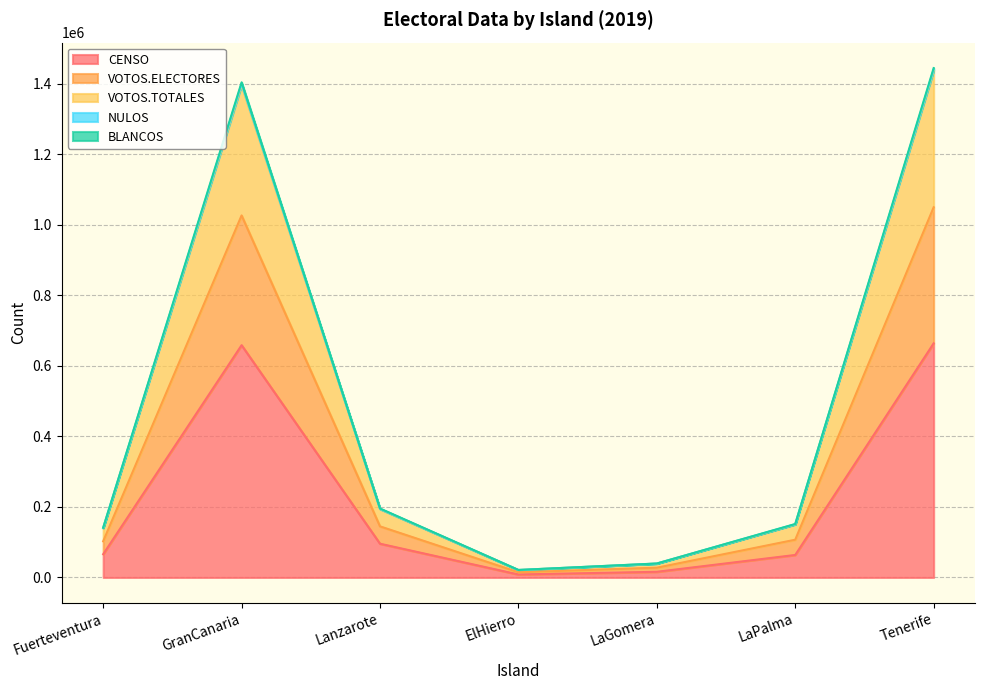

The CENSO series shows 139539 at Tenerife. True or false?

False